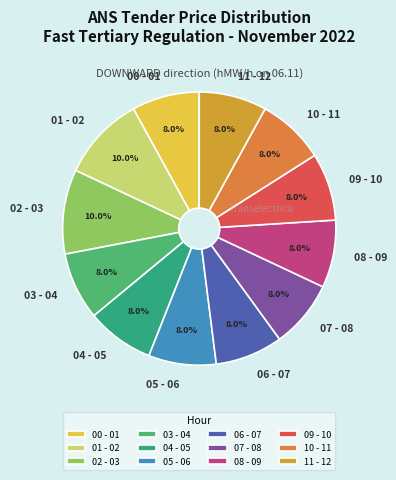

To the nearest percent, what is the average slice percentage?

8%